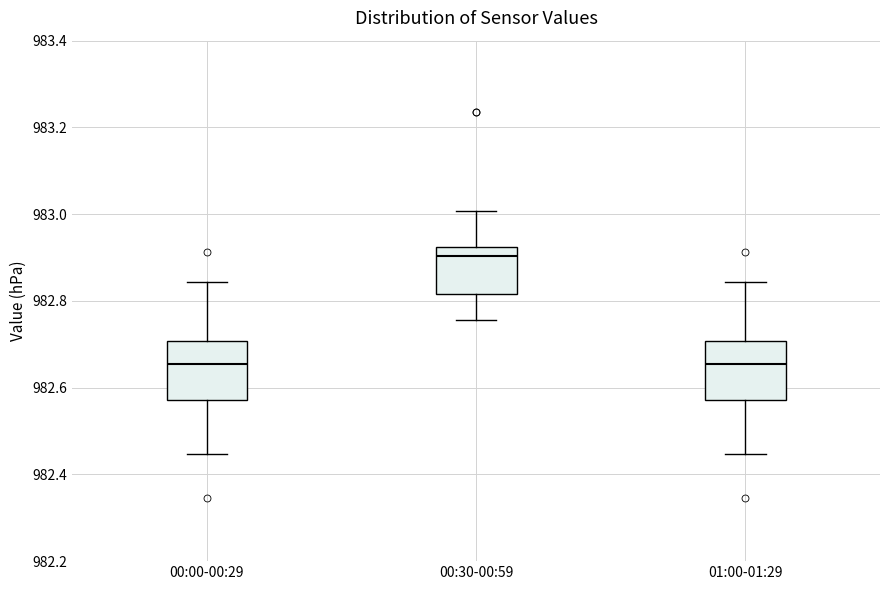

Where does the upper whisker of the box for 00:00-00:29 end on the y-axis? The values are not printed on the chart, so give them approximately, as read against the axis.

982.84